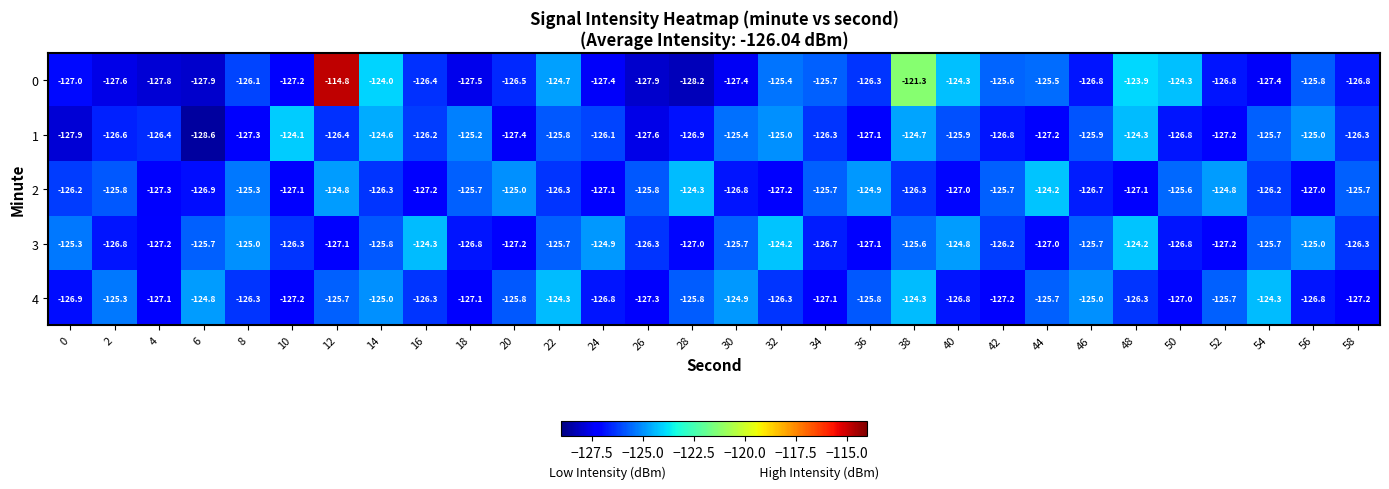

Which series changed the most between 26 and 46?

4